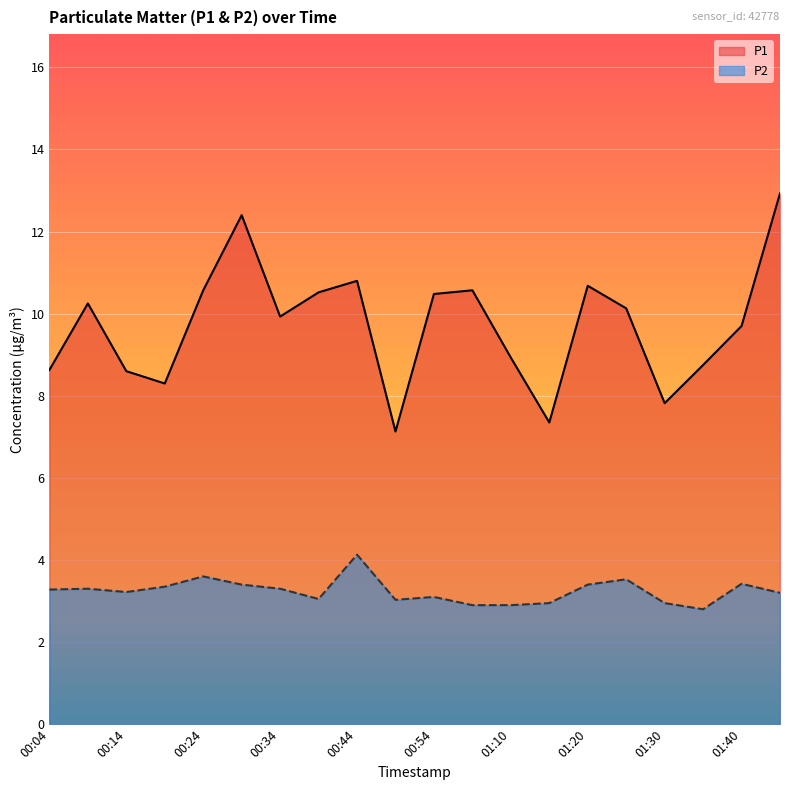

Which series changed the most between 00:49 and 01:30?

P1